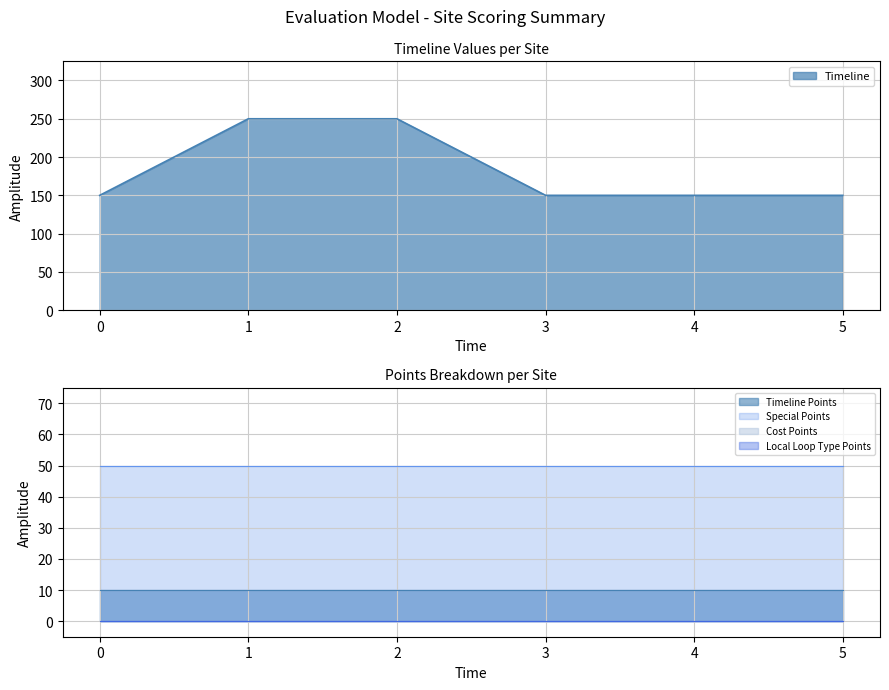

What is the minimum value for Timeline?

150